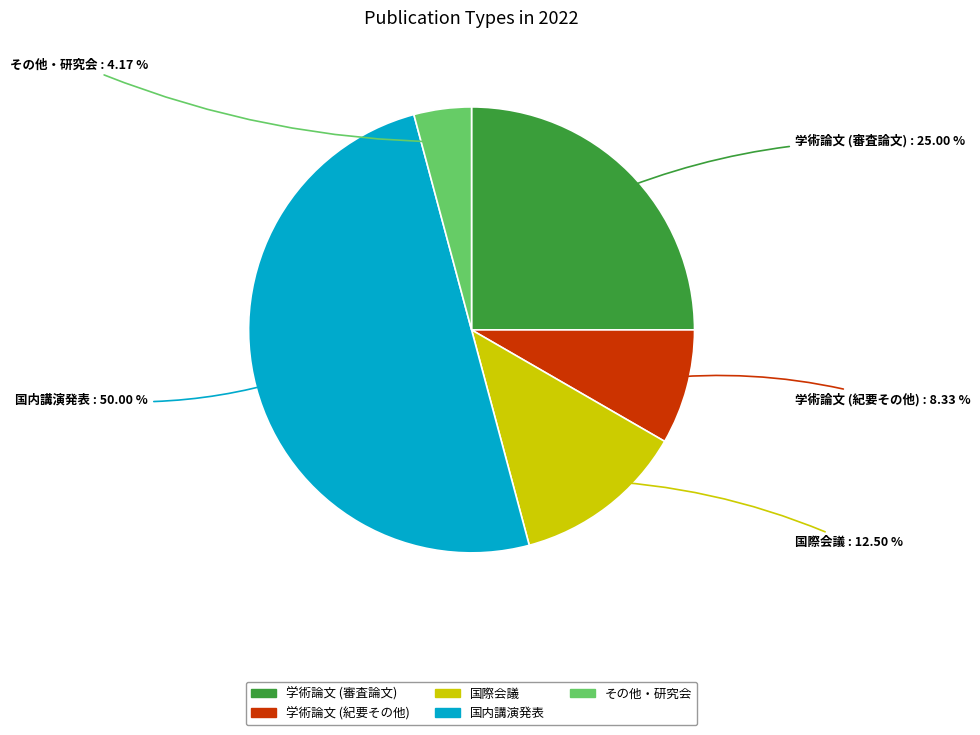

What is the total percentage of 国際会議 and 学術論文 (審査論文)?

37.5%